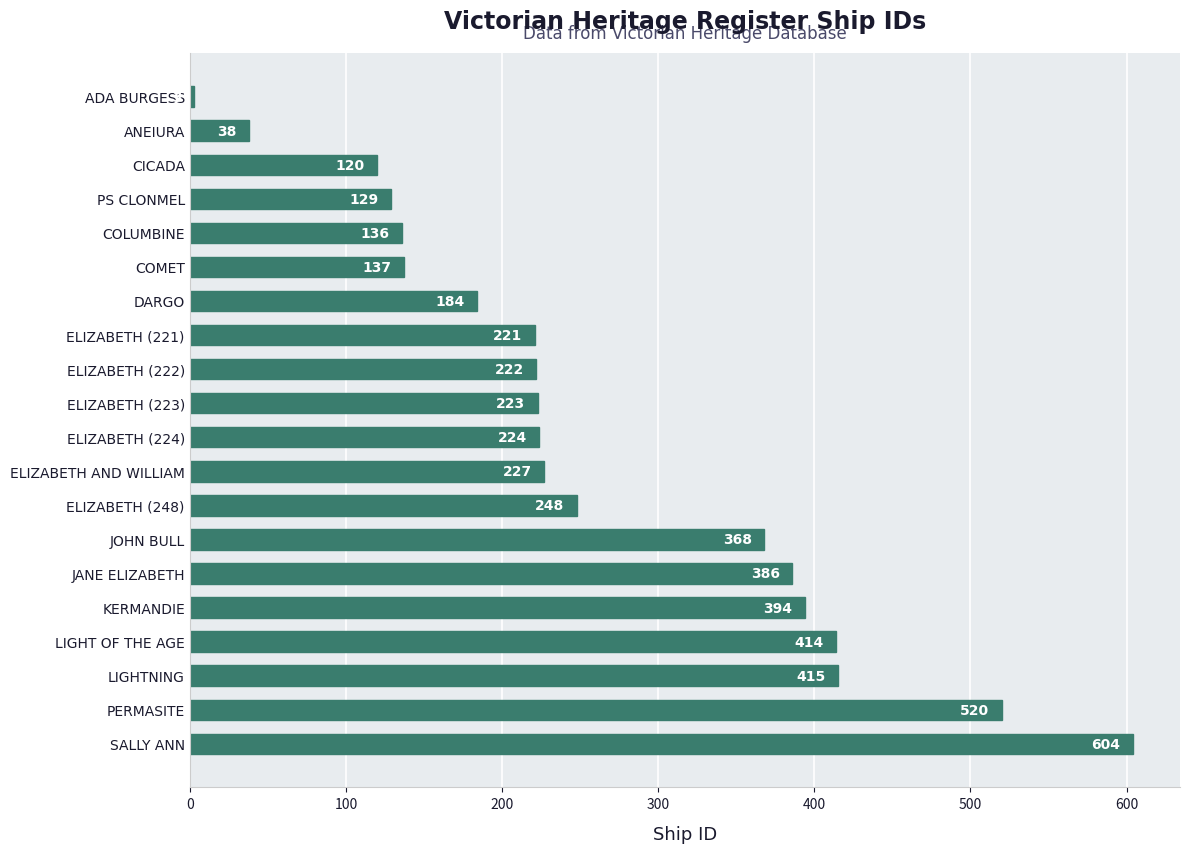

List the labels in order of value, smallest first.

ADA BURGESS, ANEIURA, CICADA, PS CLONMEL, COLUMBINE, COMET, DARGO, ELIZABETH (221), ELIZABETH (222), ELIZABETH (223), ELIZABETH (224), ELIZABETH AND WILLIAM, ELIZABETH (248), JOHN BULL, JANE ELIZABETH, KERMANDIE, LIGHT OF THE AGE, LIGHTNING, PERMASITE, SALLY ANN